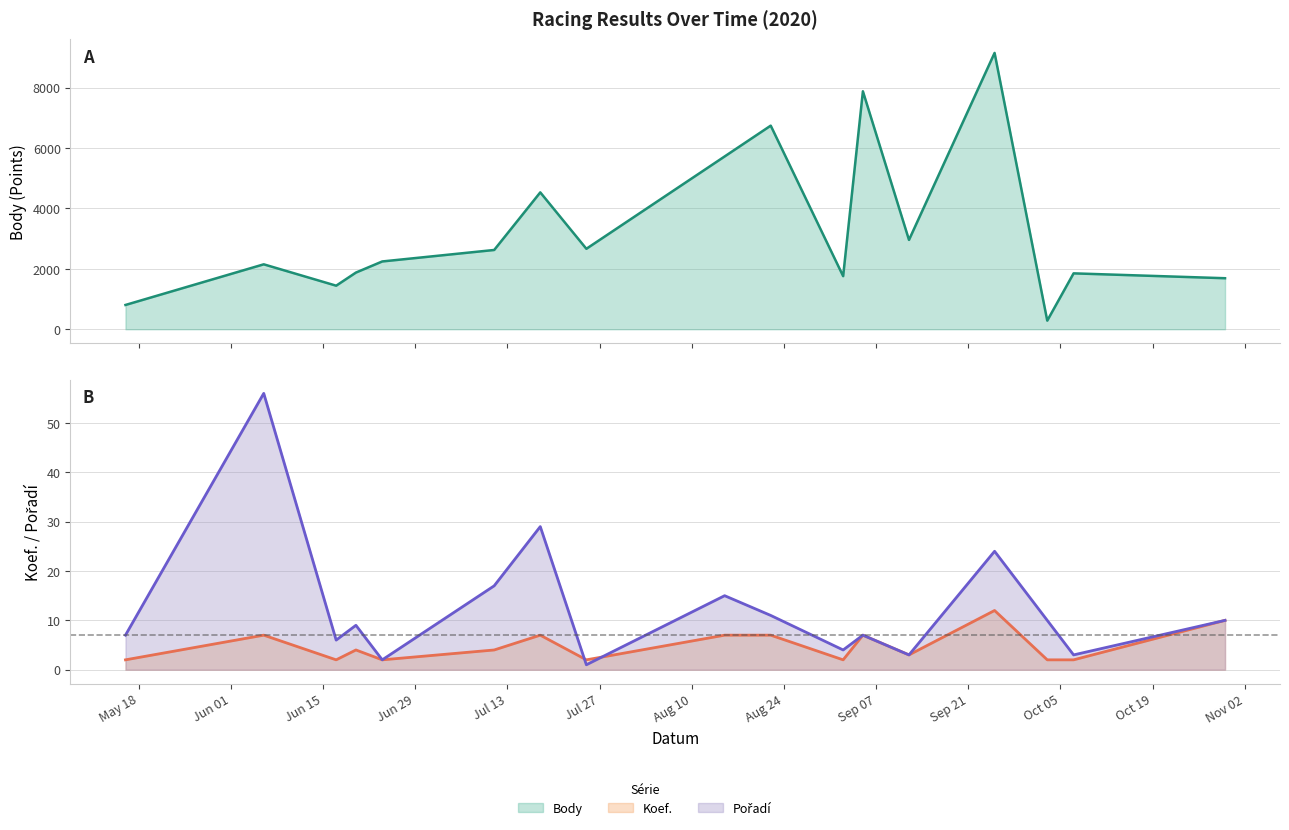

What is the value of the Pořadí point at the 1st from the left?

7